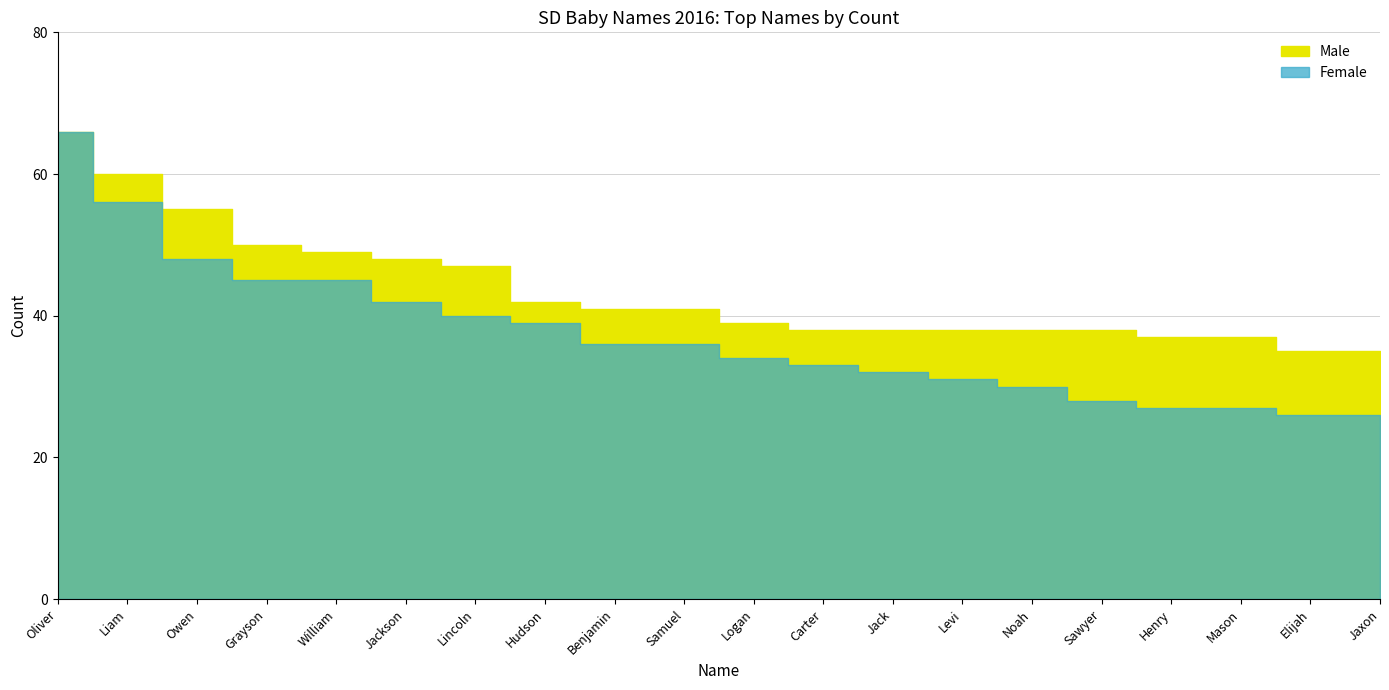

Between Elijah and Logan, which is larger?

Logan